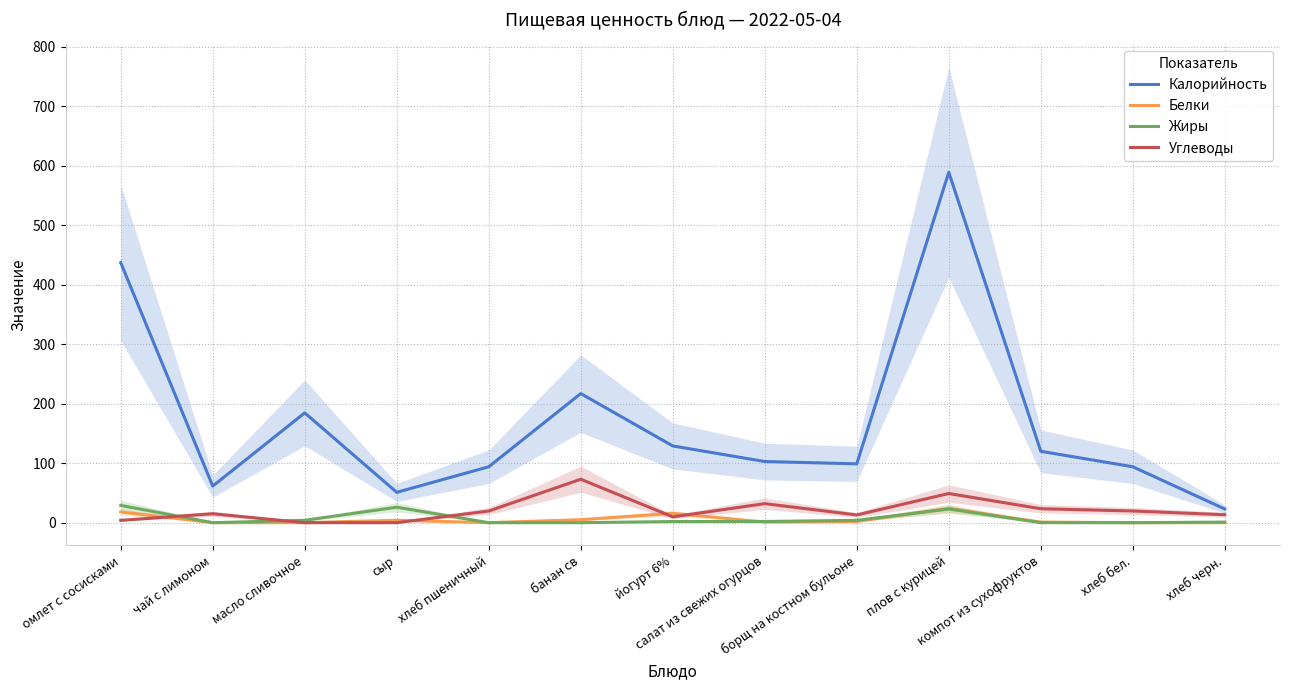

The value of Белки at борщ на костном бульоне is 2.0. True or false?

True